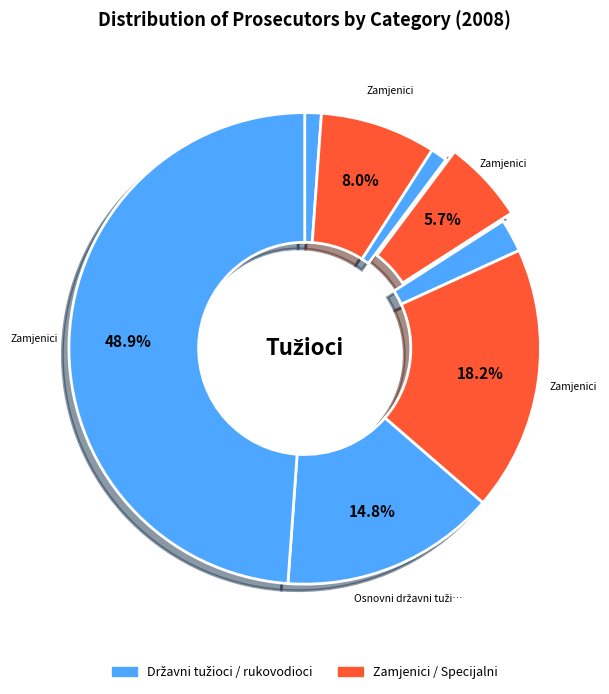

How many slices are in this pie chart?

8